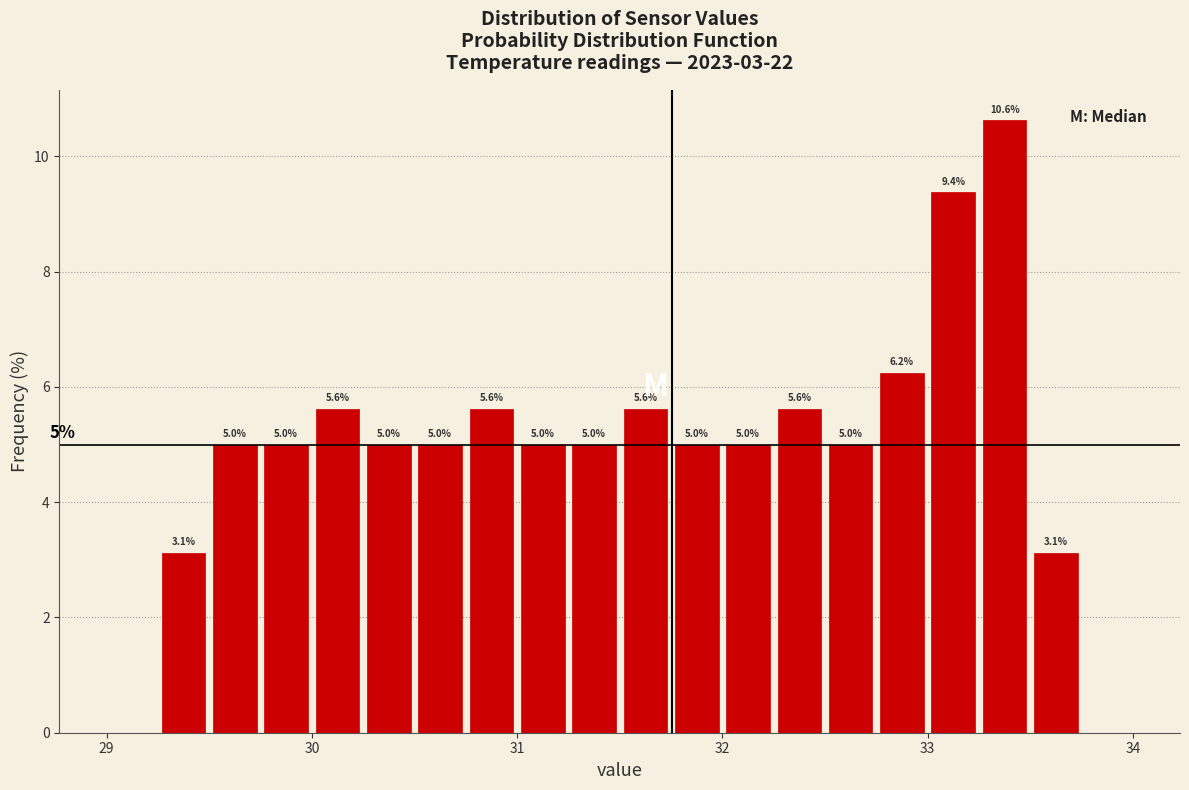

Around what value on the x-axis is the tallest bar? Give the approximate position of its centre, as read against the axis.

33.4